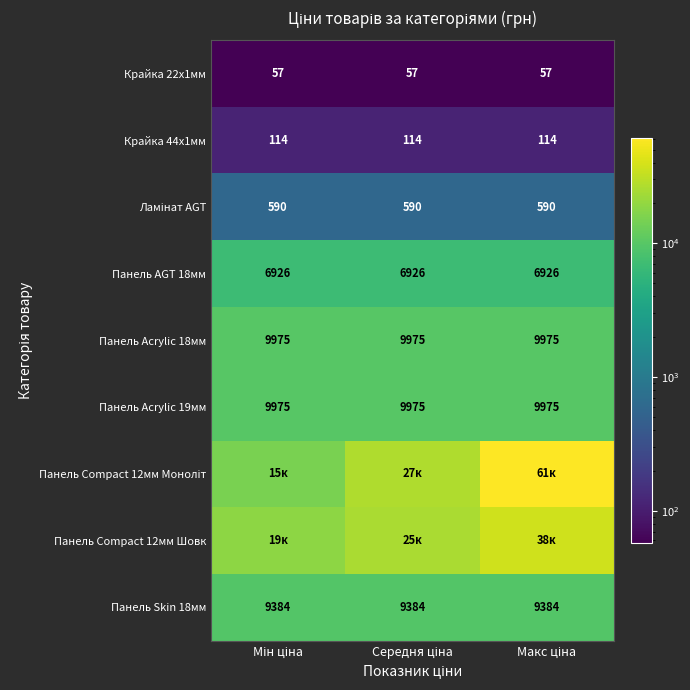

Which series has the widest spread of values?

Панель Compact 12мм Моноліт